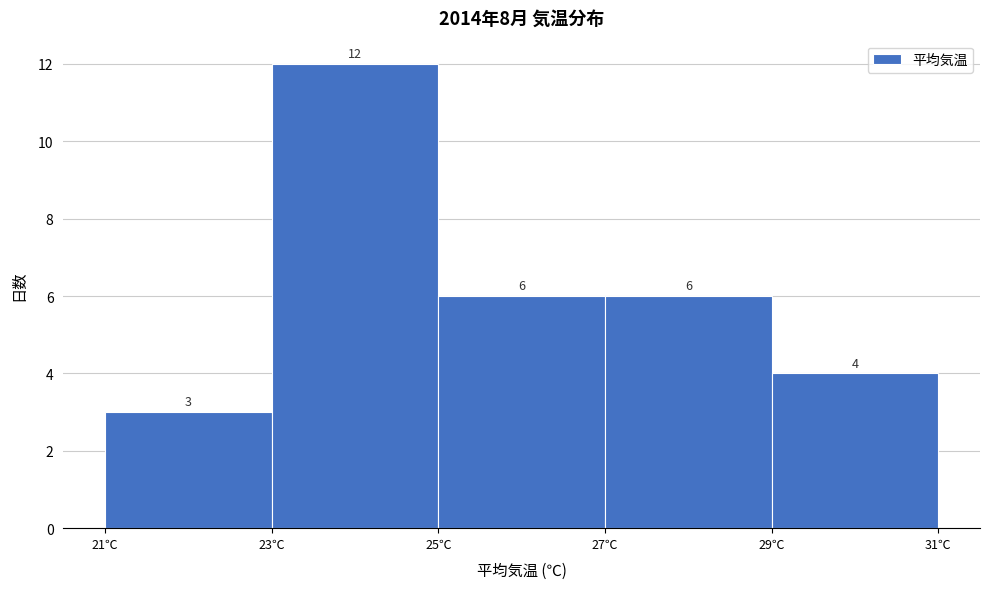

Reading left to right, list every bar in this chart as the range it spans on the x-axis followed by its height.

21 to 23: 3
23 to 25: 12
25 to 27: 6
27 to 29: 6
29 to 31: 4